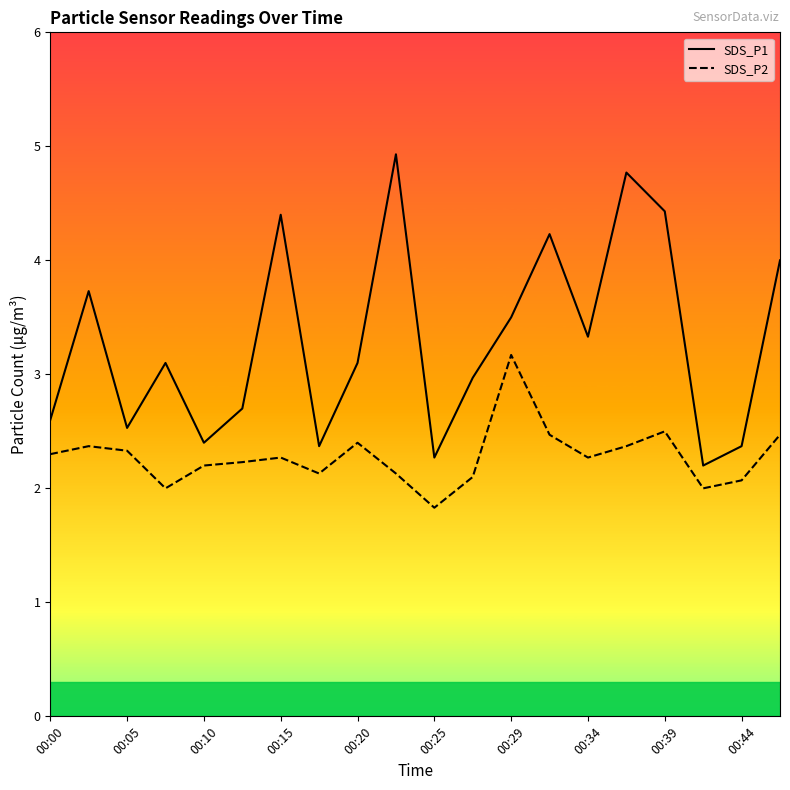

What is the difference between the maximum and minimum values in the SDS_P1 series?

2.7